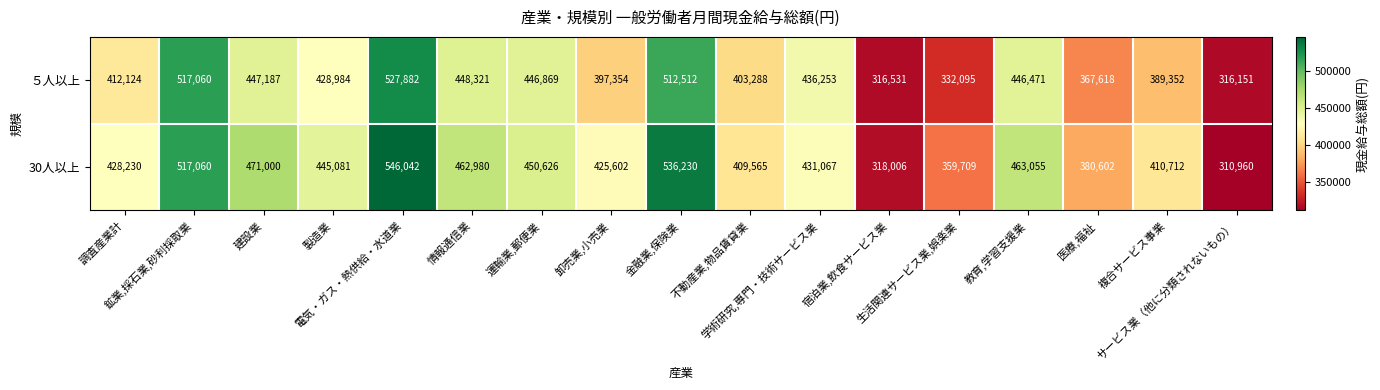

What is the difference between the second highest and minimum values in the ５人以上 series?

200909